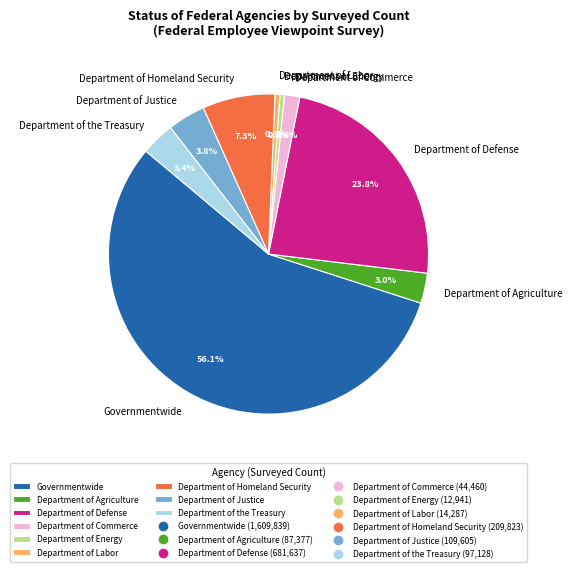

What portion of the pie excludes Department of the Treasury?

96.6%